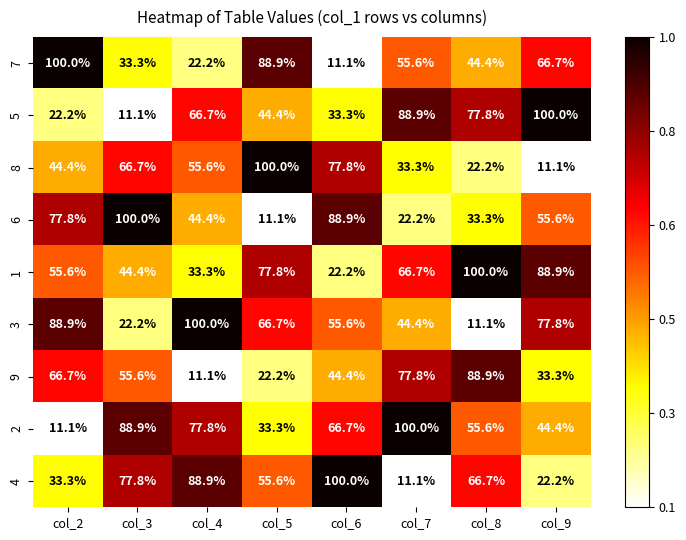

What is the spread (max minus min) of values at col_7?

88.9